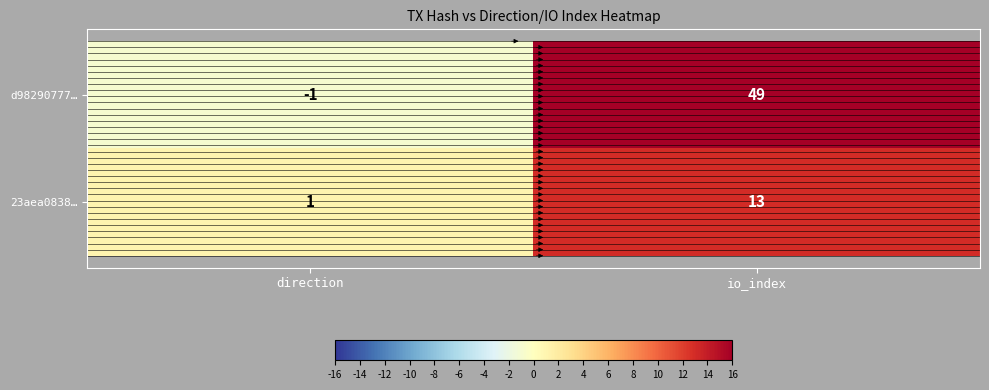

Is it true that 23aea0838… equals 13 at io_index?

True